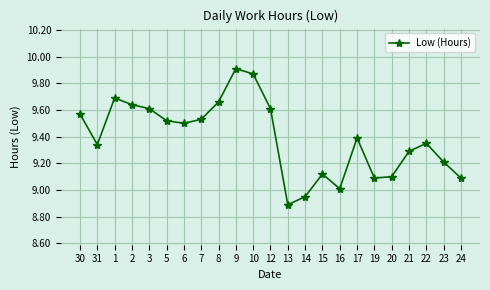

Is this an area chart (filled region under the line)?

No